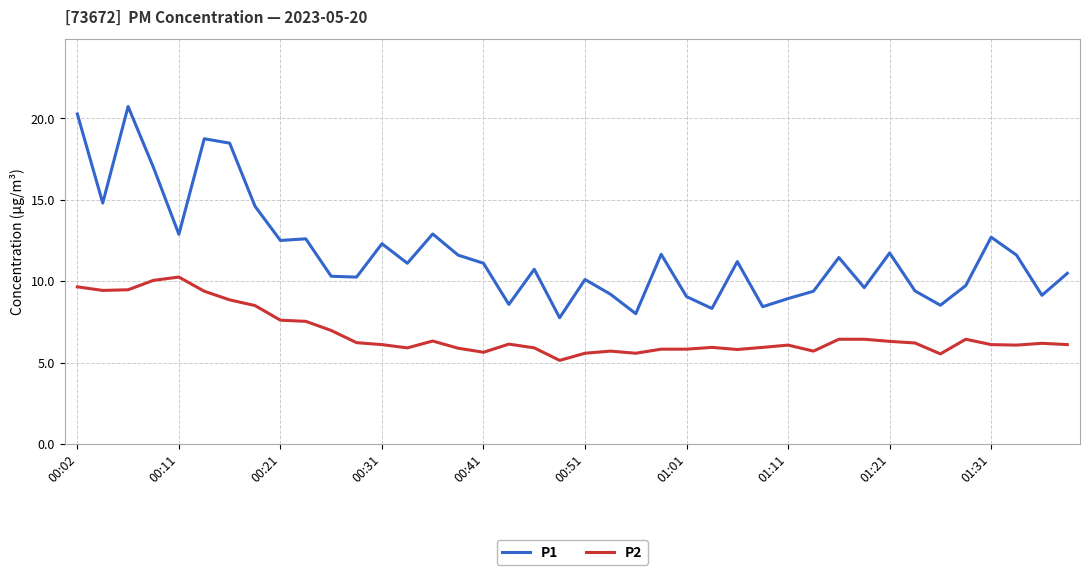

How many lines are shown in the chart?

2